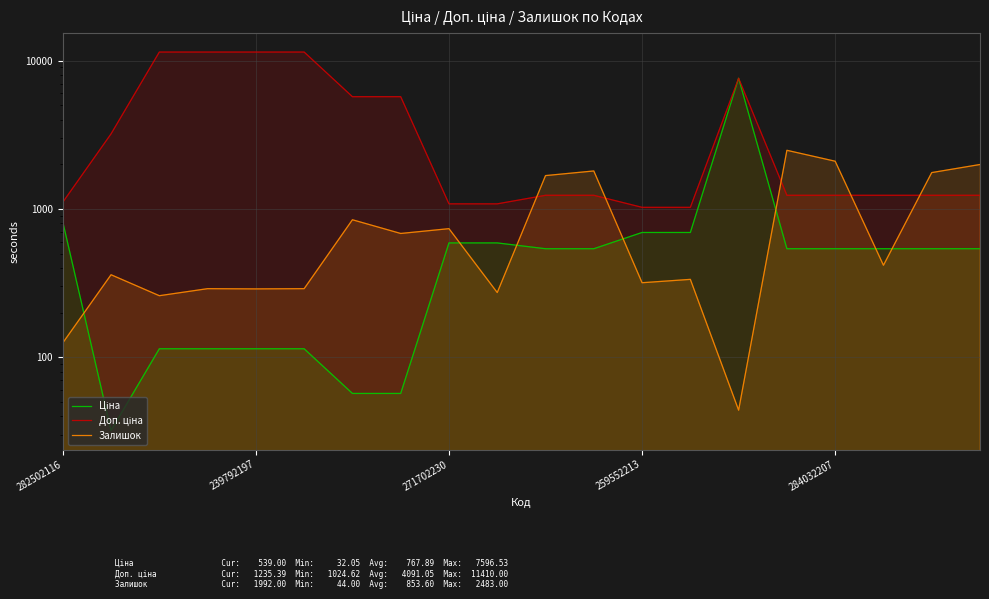

What is the label of the 15th point from the left?

14